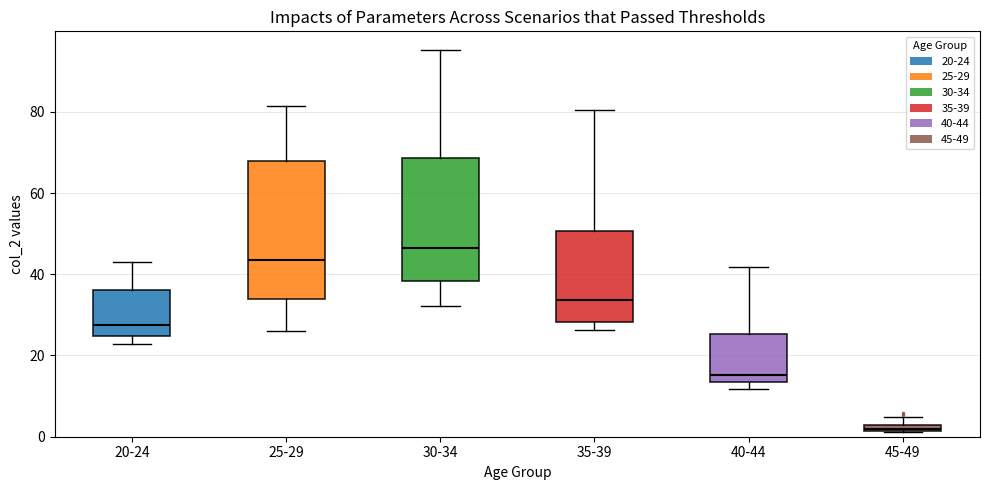

Comparing the boxes themselves (not the whiskers), which one is the tallest?

25-29